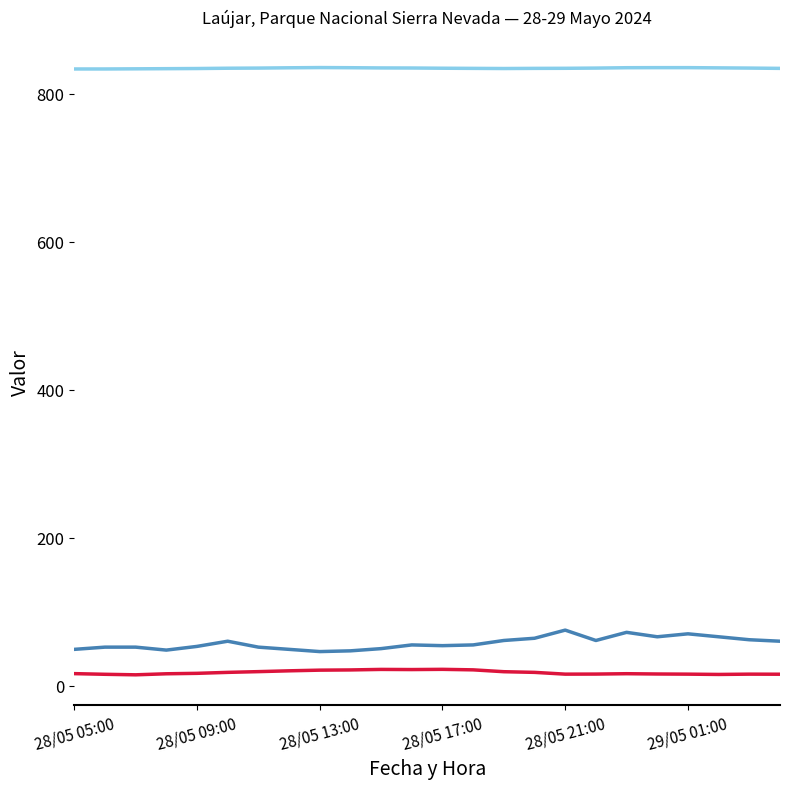

What is the greatest value displayed?

835.3